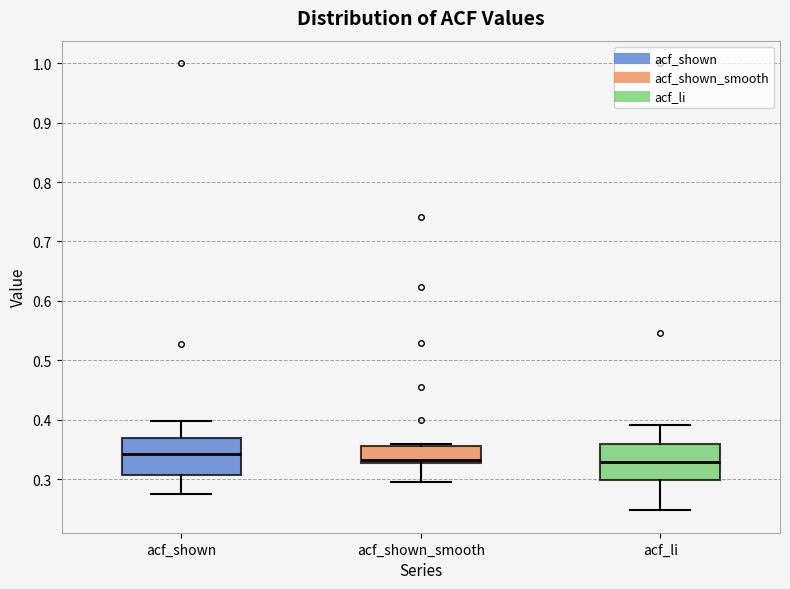

Reading left to right, read every box against the y-axis: the position of its median line, the range the box covers, and the ends of its whiskers. The values are not printed on the chart, so give them approximately, as read against the axis.

acf_shown: median 0.34, box 0.31 to 0.37, whiskers 0.28 to 0.40
acf_shown_smooth: median 0.33 (just above the box's lower edge), box 0.33 to 0.36, whiskers 0.30 to 0.36 (just above the box's upper edge)
acf_li: median 0.33, box 0.30 to 0.36, whiskers 0.25 to 0.39